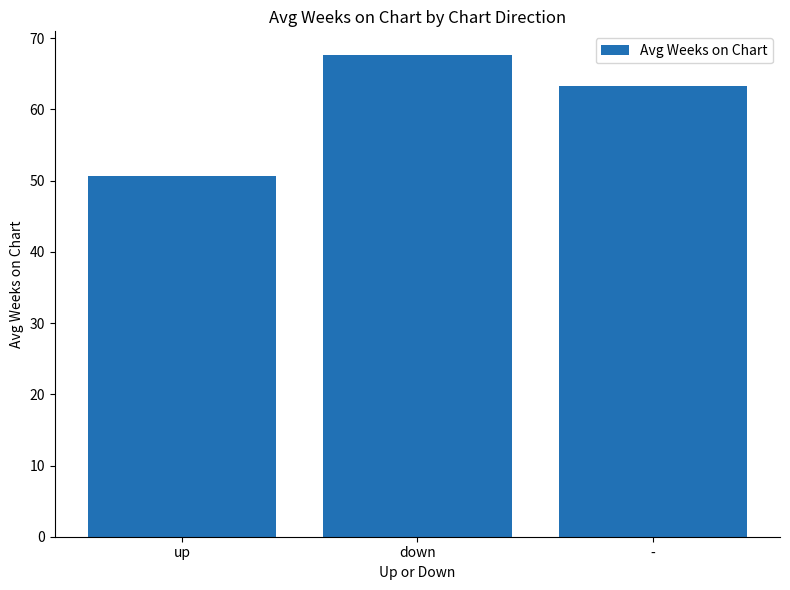

List the labels in order of value, largest first.

down, -, up